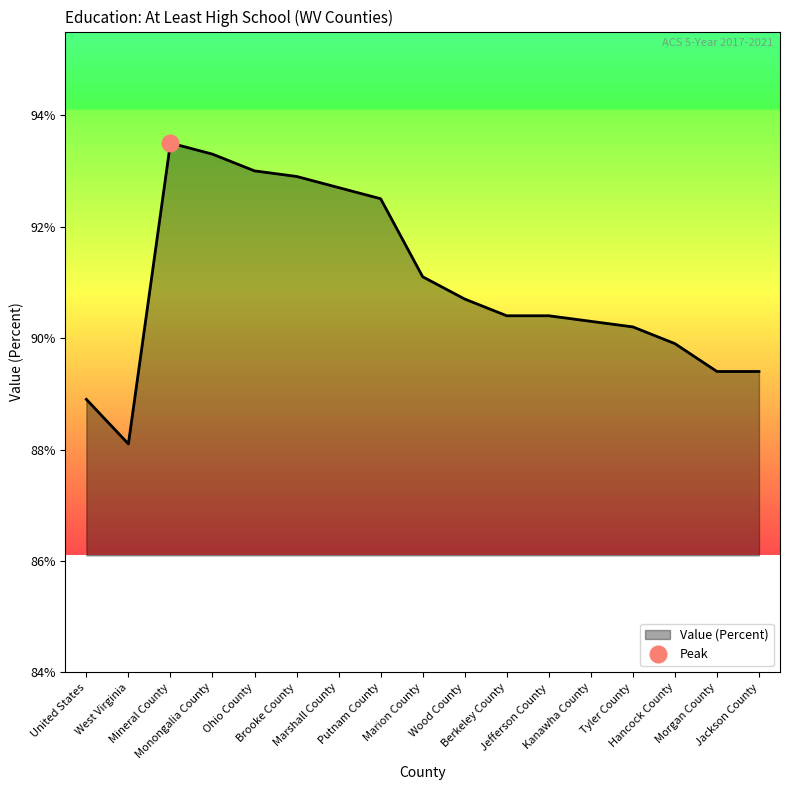

Reading left to right, what are all the values shown in this chart?

88.9	88.1	93.5	93.3	93.0	92.9	92.7	92.5	91.1	90.7	90.4	90.4	90.3	90.2	89.9	89.4	89.4